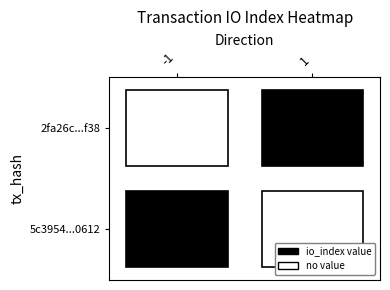

What is the sum of the 2fa26c6c2991a4aba4e6b02bad6e9a173d3bf38 values at direction and io_index?

28